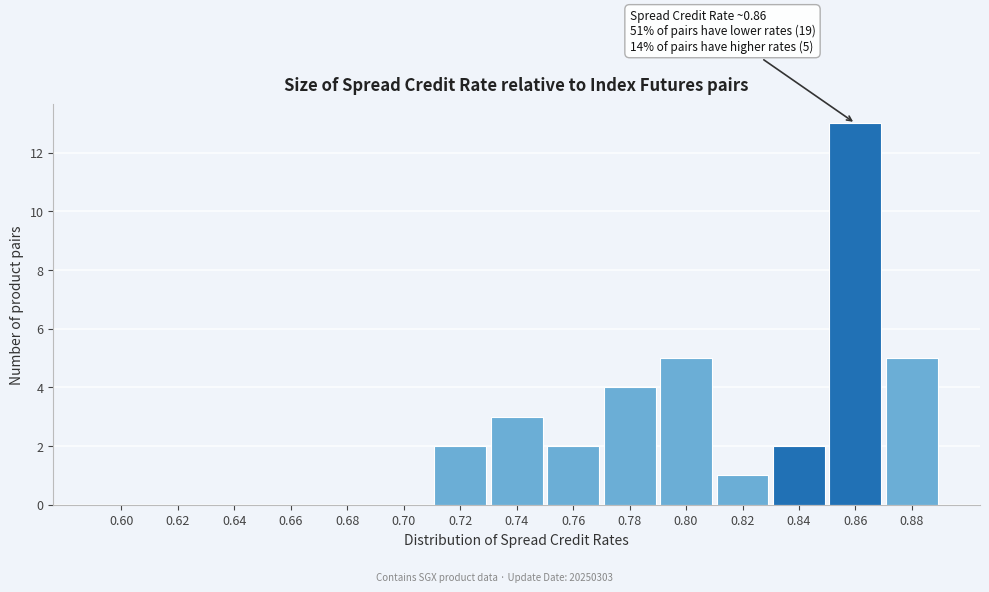

Reading left to right, list all the values displayed in this chart.

0.60=0	0.62=0	0.64=0	0.66=0	0.68=0	0.70=0	0.72=2	0.74=3	0.76=2	0.78=4	0.80=5	0.82=1	0.84=2	0.86=13	0.88=5